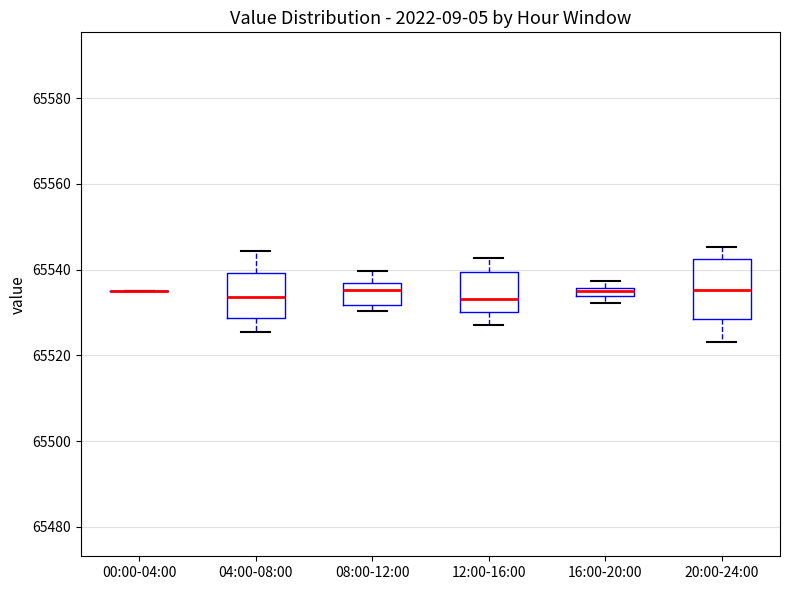

Where does the upper whisker of the box for 08:00-12:00 end on the y-axis? The values are not printed on the chart, so give them approximately, as read against the axis.

65540